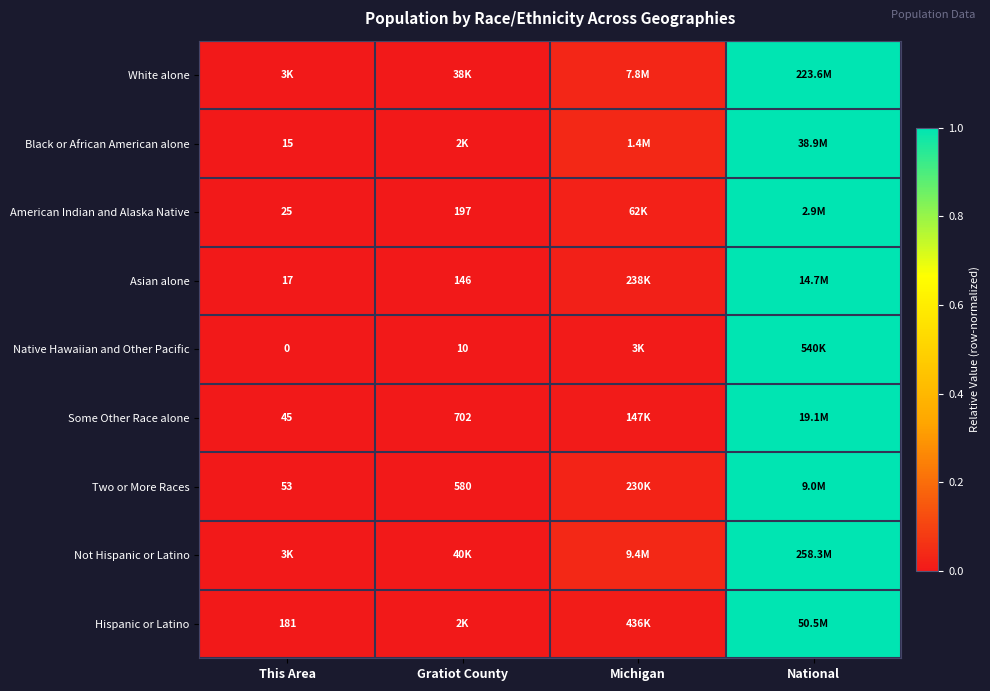

The Black or African American alone series shows 1.0 at National. True or false?

True